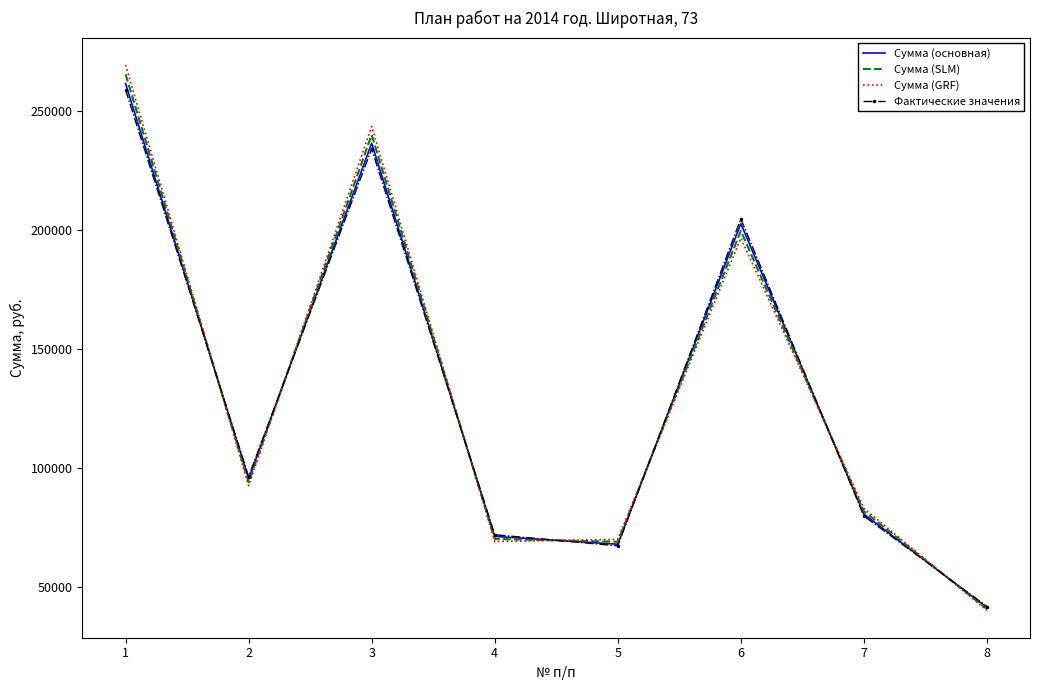

What are all the series names shown in the legend?

Сумма (основная), Сумма (SLM), Сумма (GRF), Фактические значения